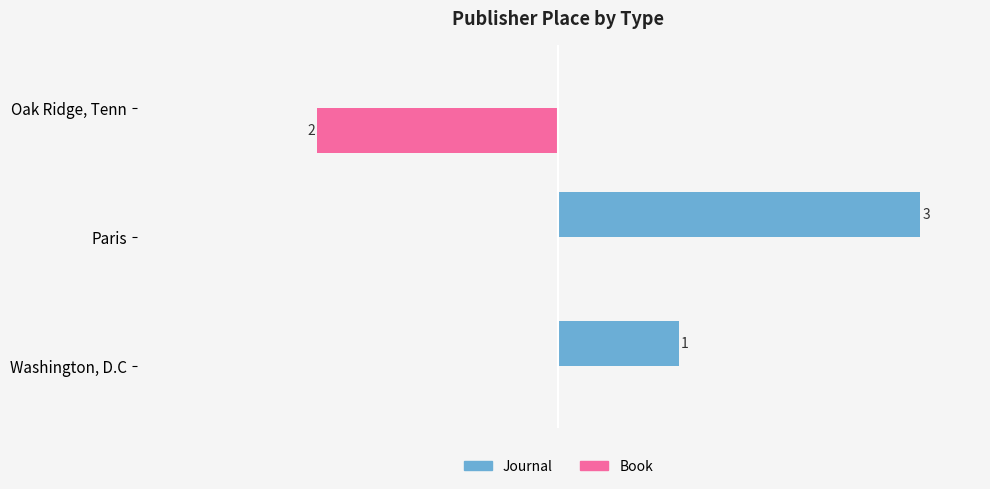

What are all the series names shown in the legend?

Journal, Book